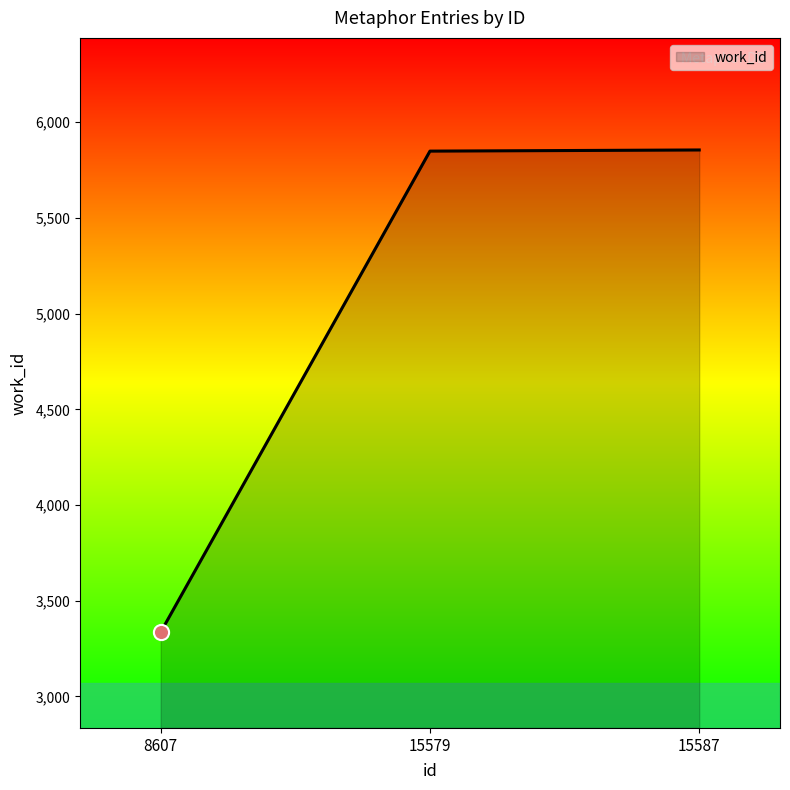

What is the change in value from 8607 to 15587?

+2519